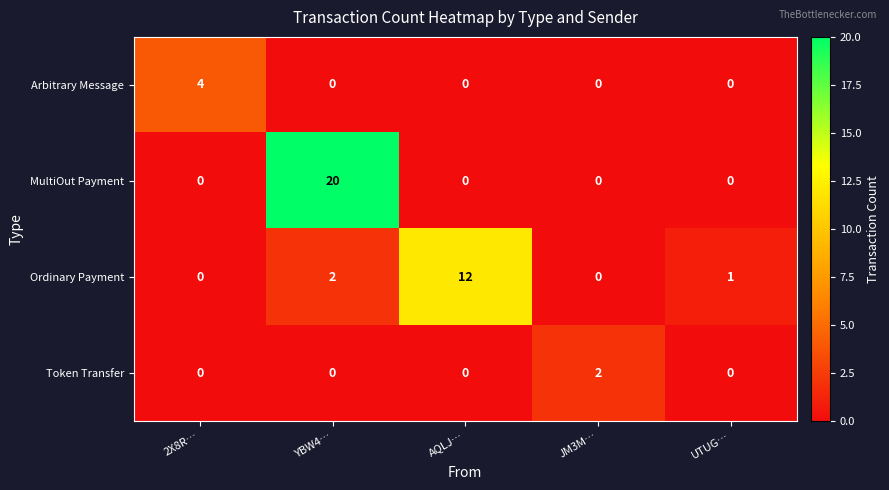

How many series are shown in this chart?

4